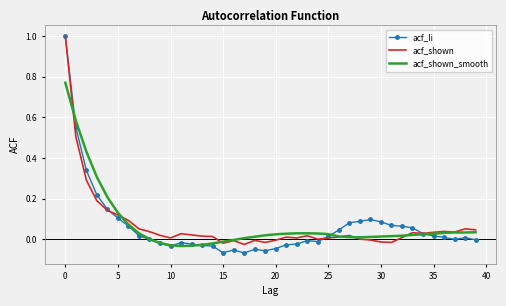

How many distinct data groups are displayed?

3